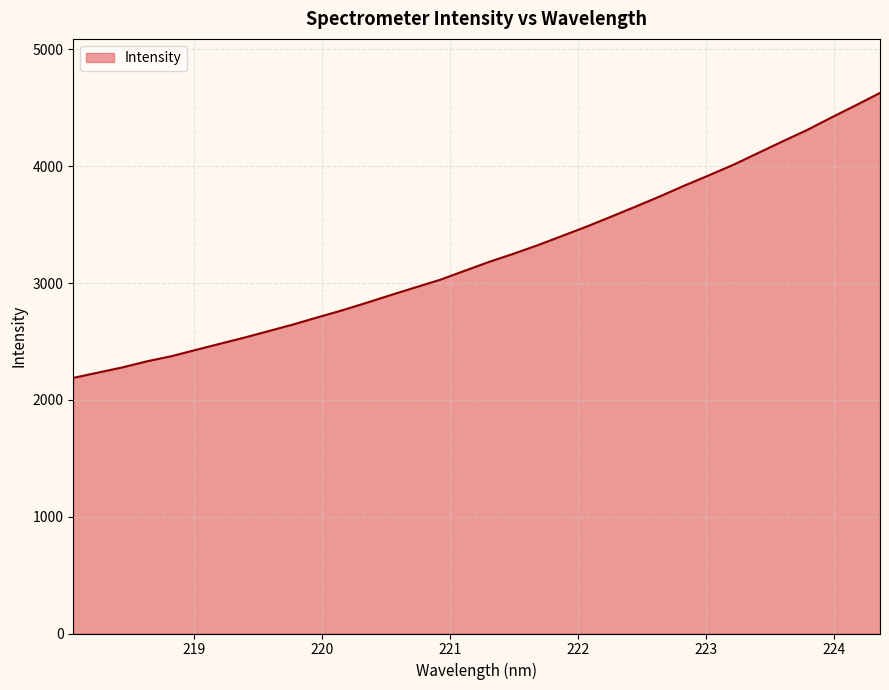

What is the maximum value shown in the chart?

4627.4